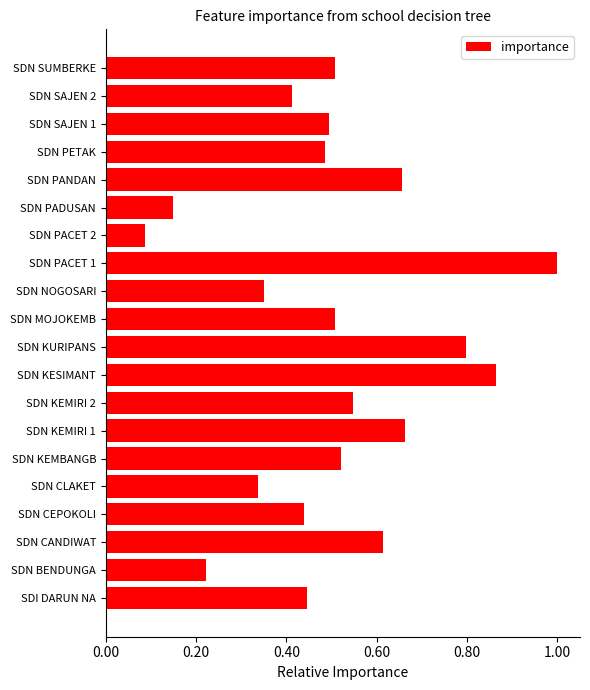

How many distinct data groups are displayed?

1